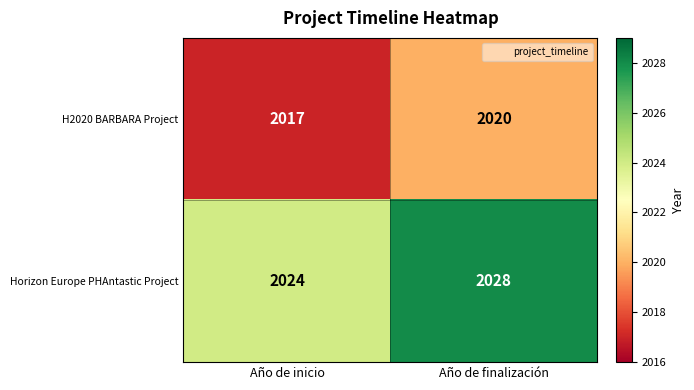

Where is H2020 BARBARA Project nearest to the value 2018?

Año de inicio